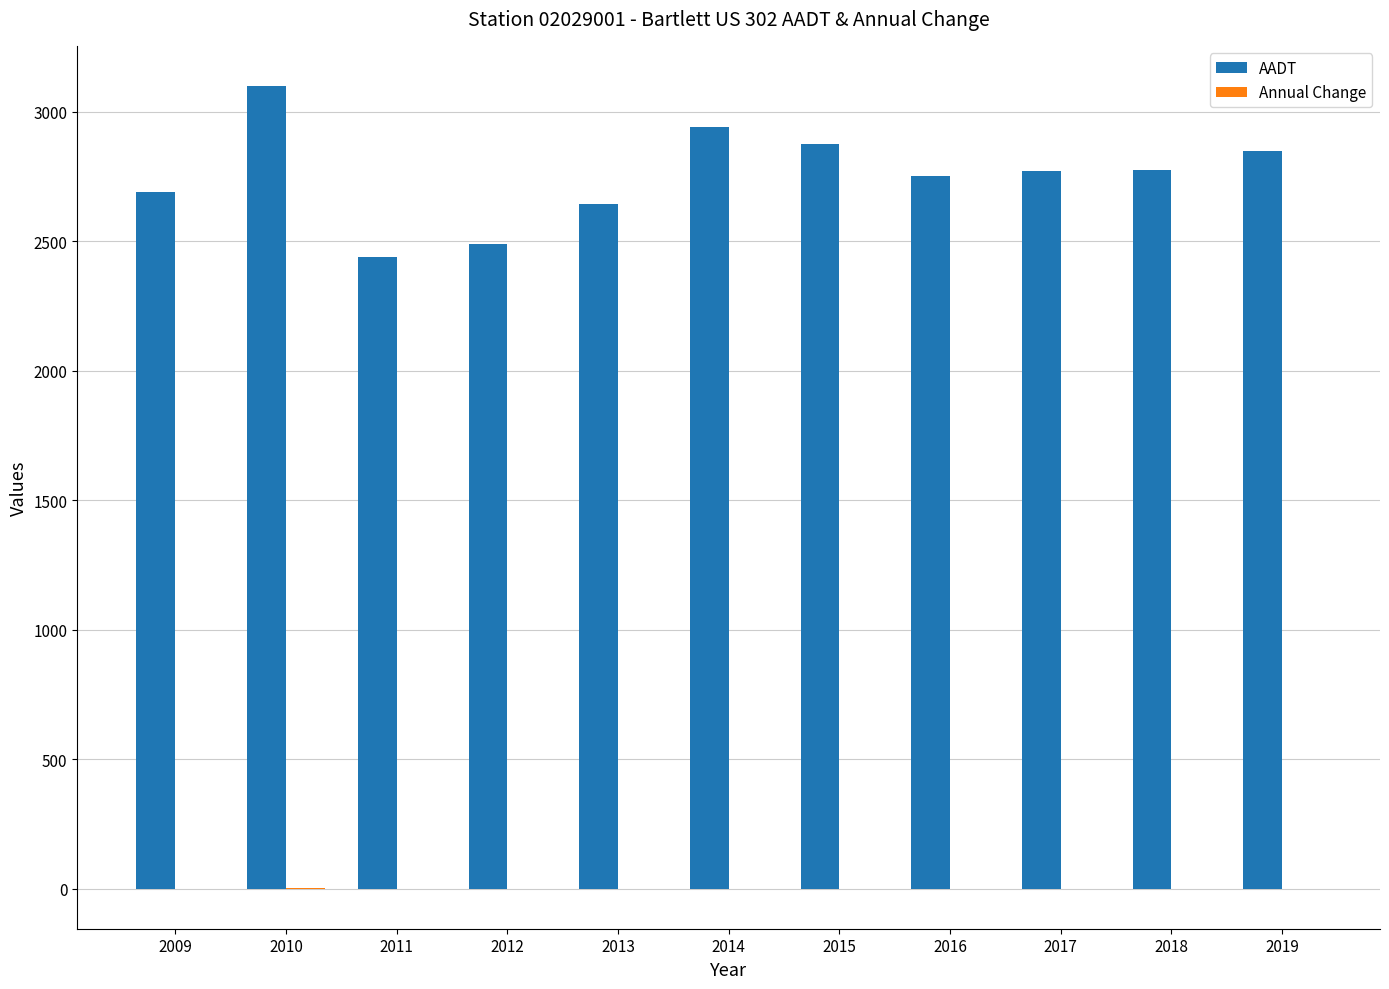

At which category does the chart reach its peak across all series?

2010